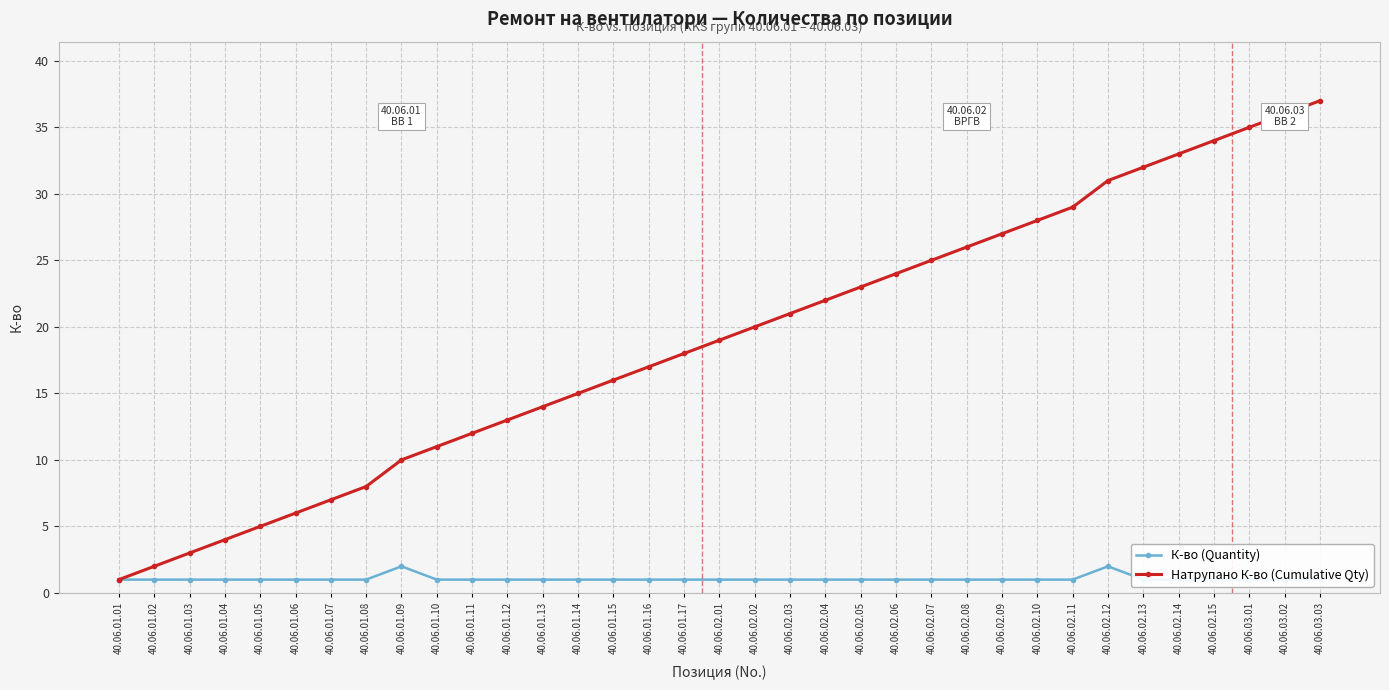

True or false: К-во (Quantity) and Натрупано К-во (Cumulative Qty) intersect in this chart.

False